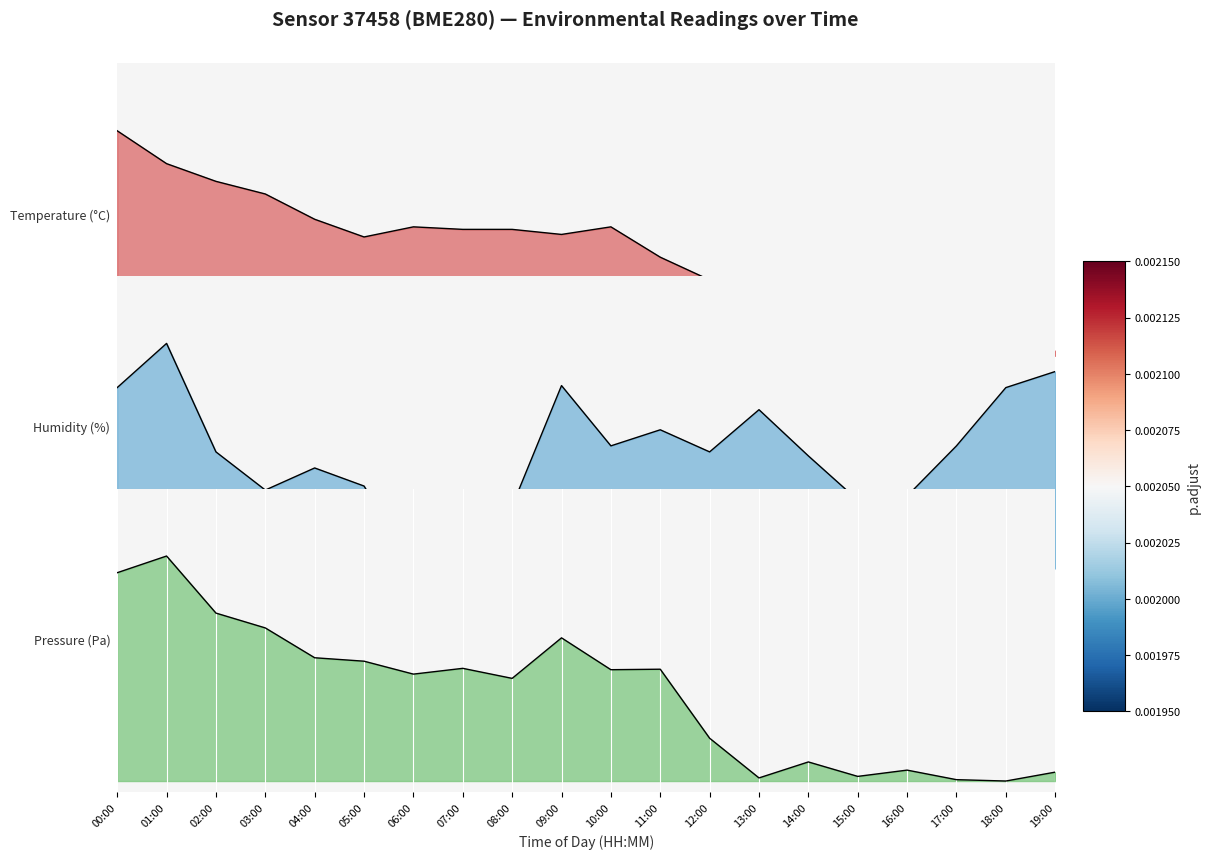

Rank the series by their average value, from highest to lowest.

humidity, temperature, pressure_norm